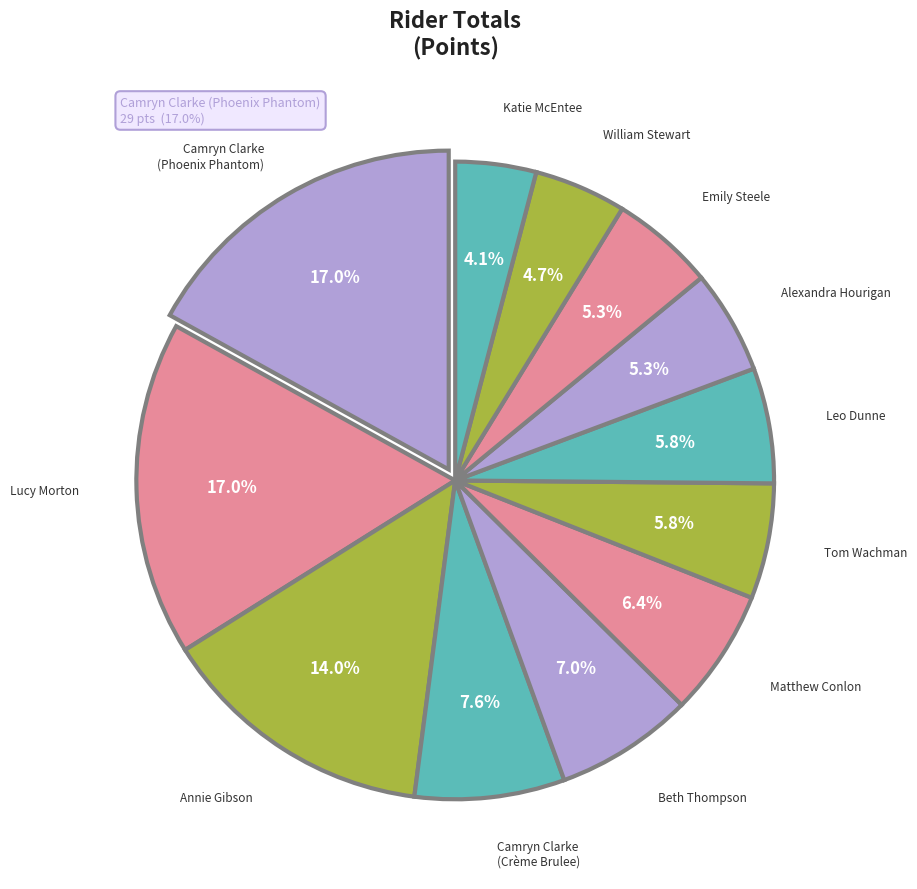

How much of the chart is everything except Camryn Clarke (Crème Brulee)?

92.4%